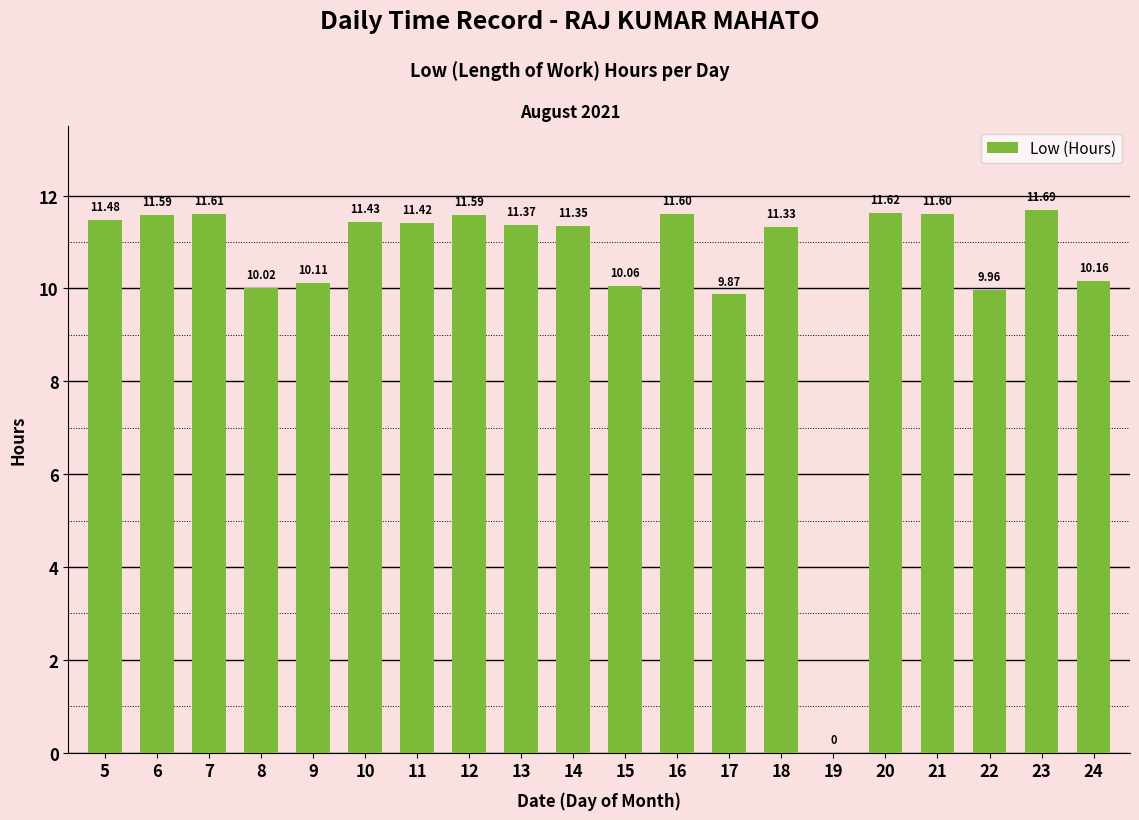

What is the sum of all values?

209.9